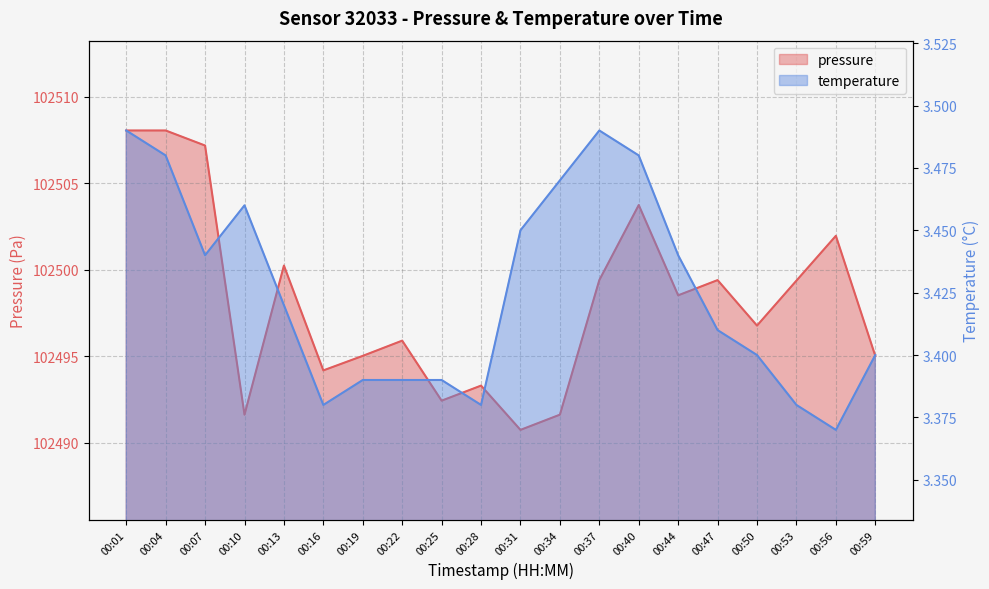

The value of temperature at 00:34 is 1.0. True or false?

False